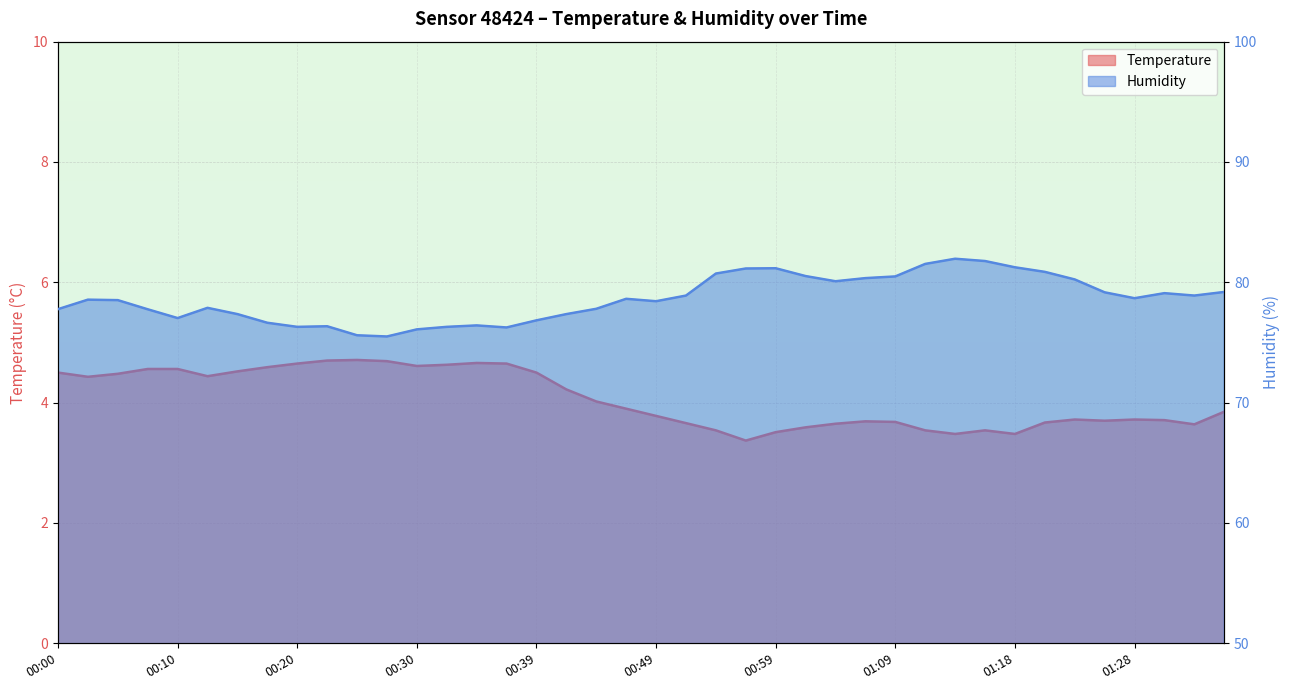

Is it true that humidity equals 81.8 at 01:16?

True